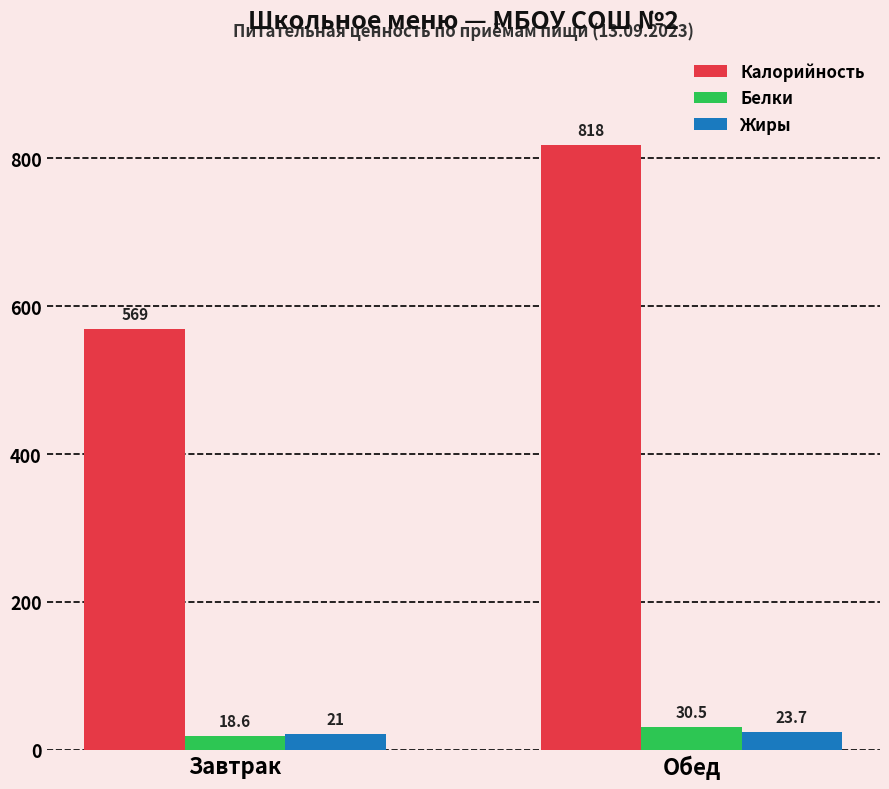

Which series has the widest spread of values?

Калорийность